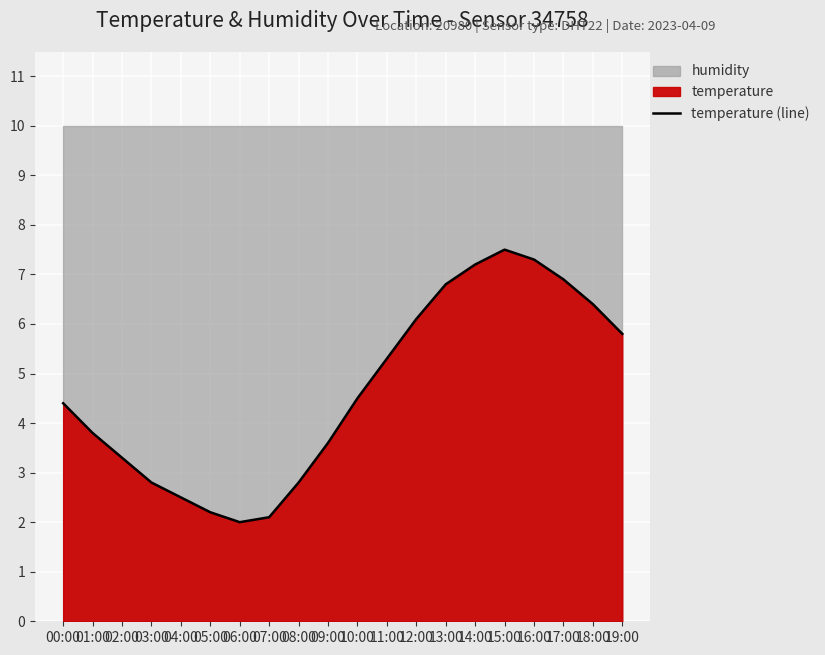

Count the number of categories in the chart.

20